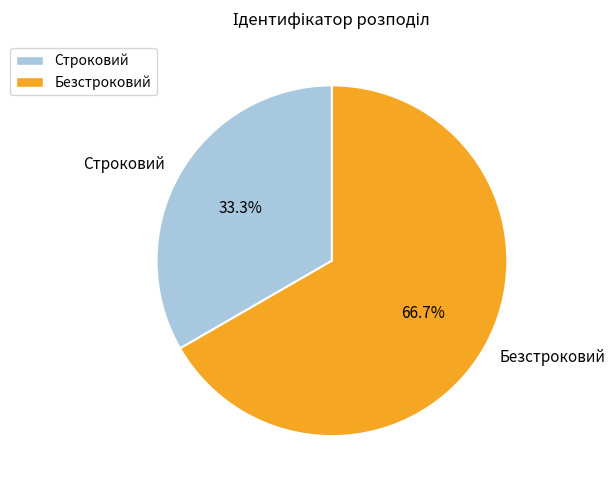

Count the number of slices in the pie.

2